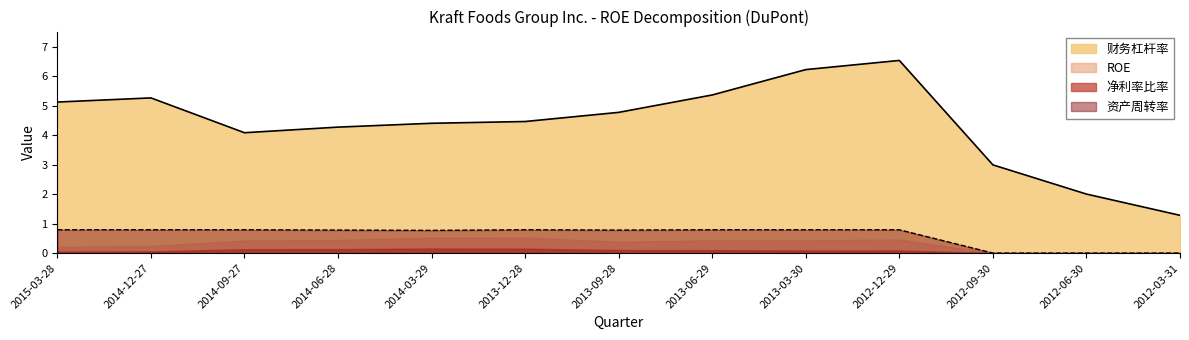

True or false: 净利率比率 and 财务杠杆率 cross at least once.

False